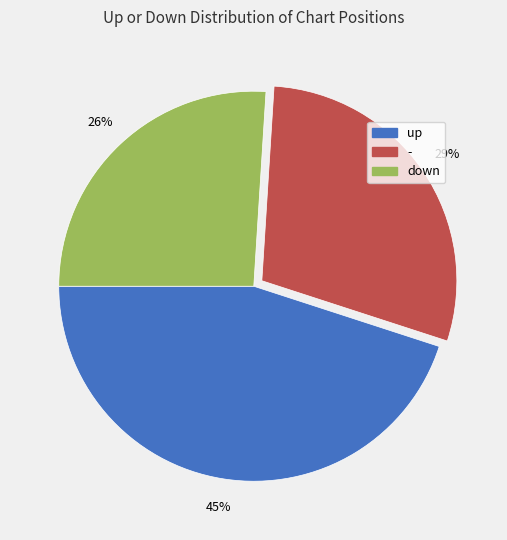

Combined, do - and down account for over 50%?

Yes